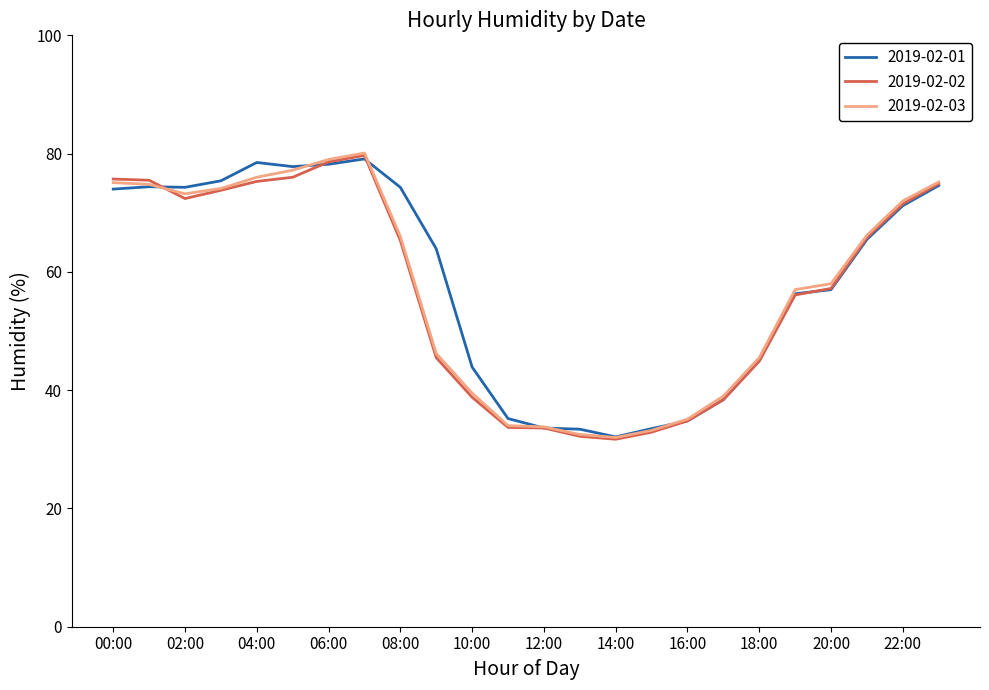

After their last crossing, which series has the higher values: 2019-02-02 or 2019-02-03?

2019-02-03